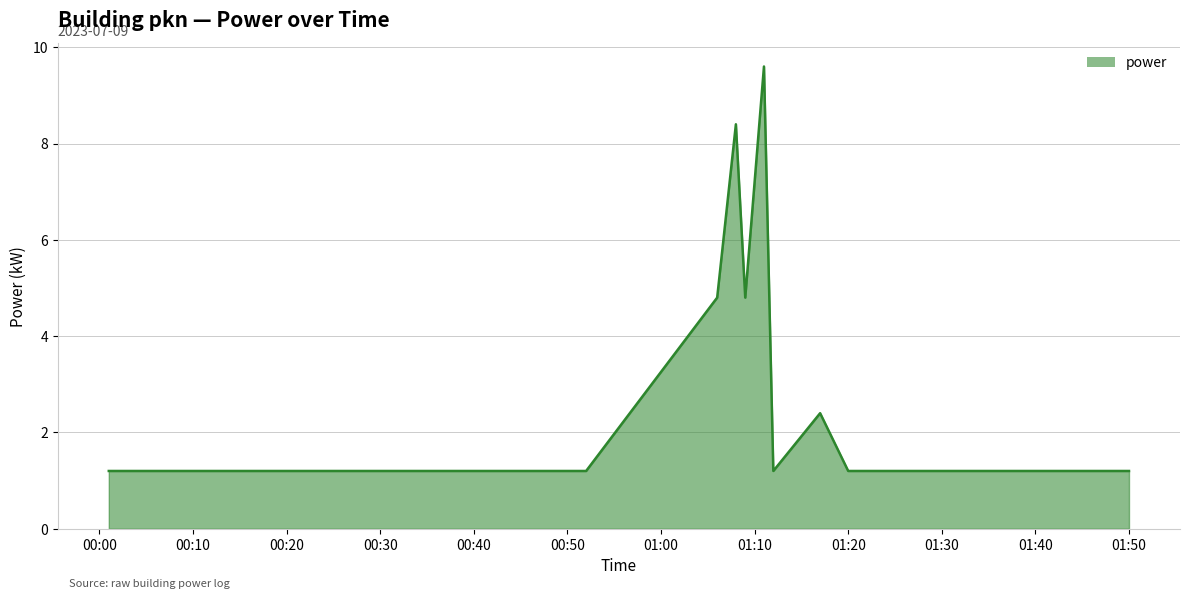

What is the maximum value shown in the chart?

9.6